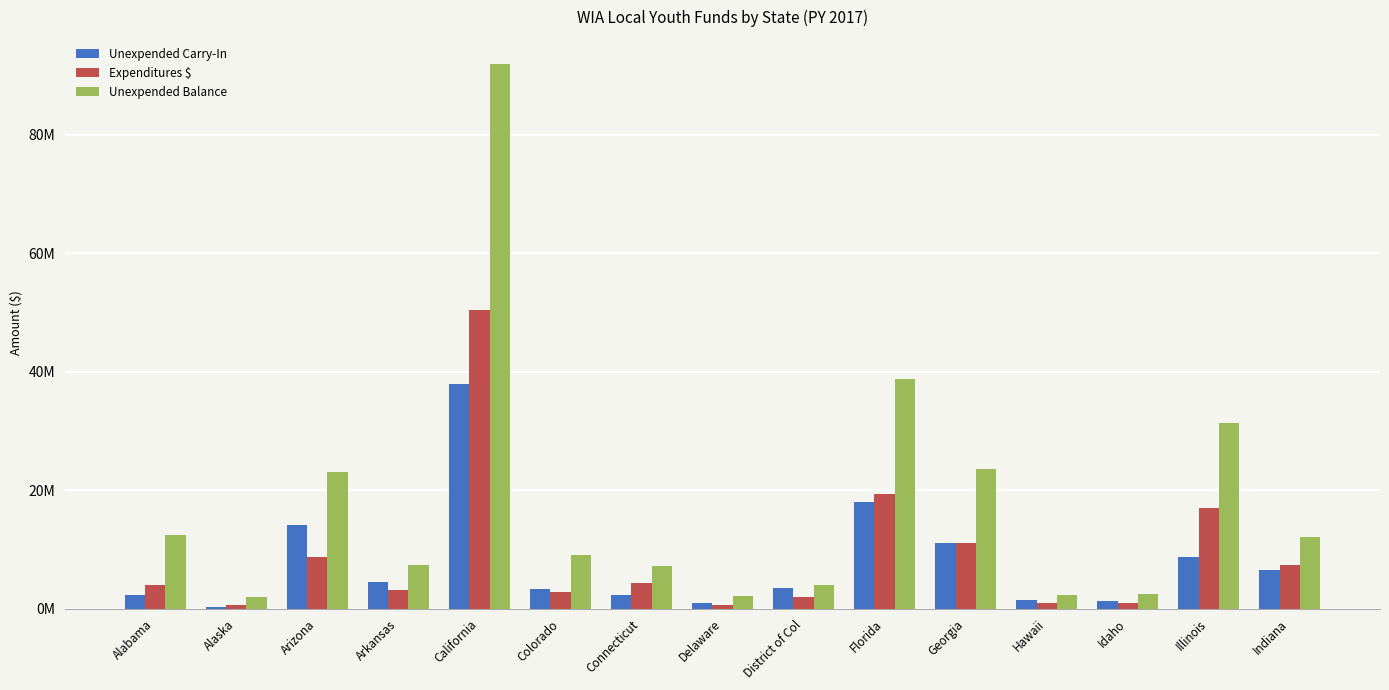

Which category has the lowest value in the Unexpended Carry-In series?

Alaska